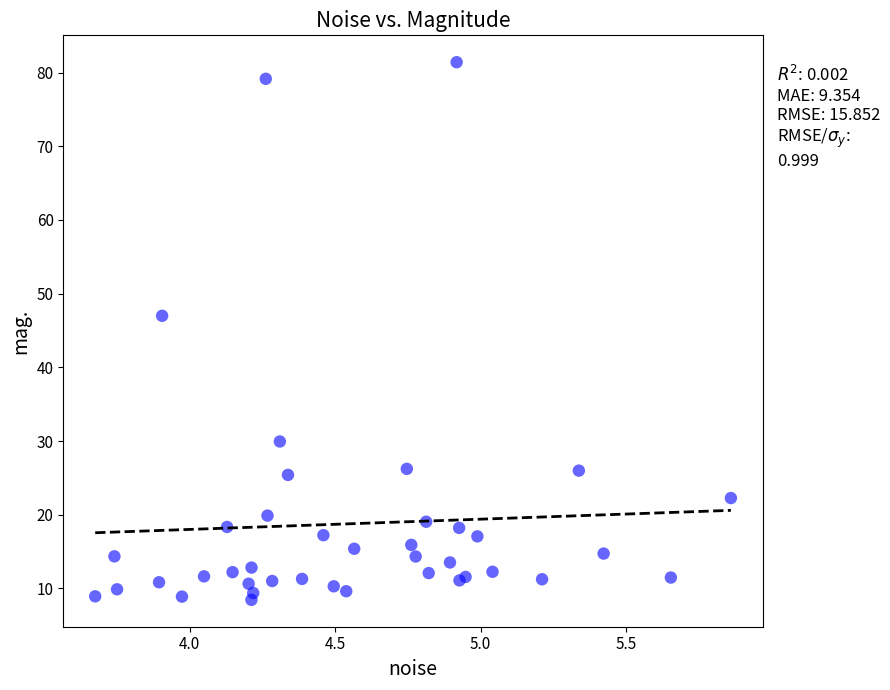

What Y value in the scatter plot is closest to 44?

47.0